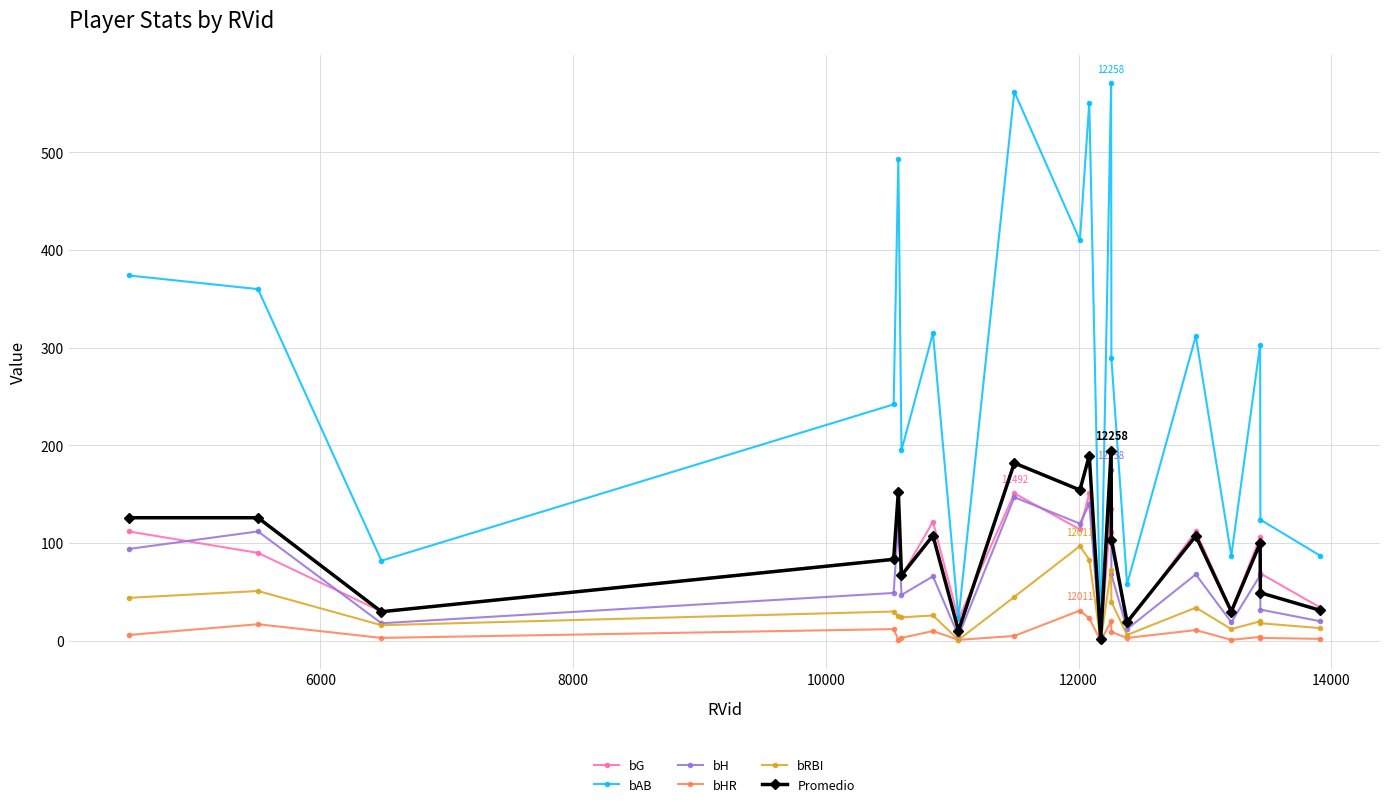

What is the highest value of the bHR series?

31.0